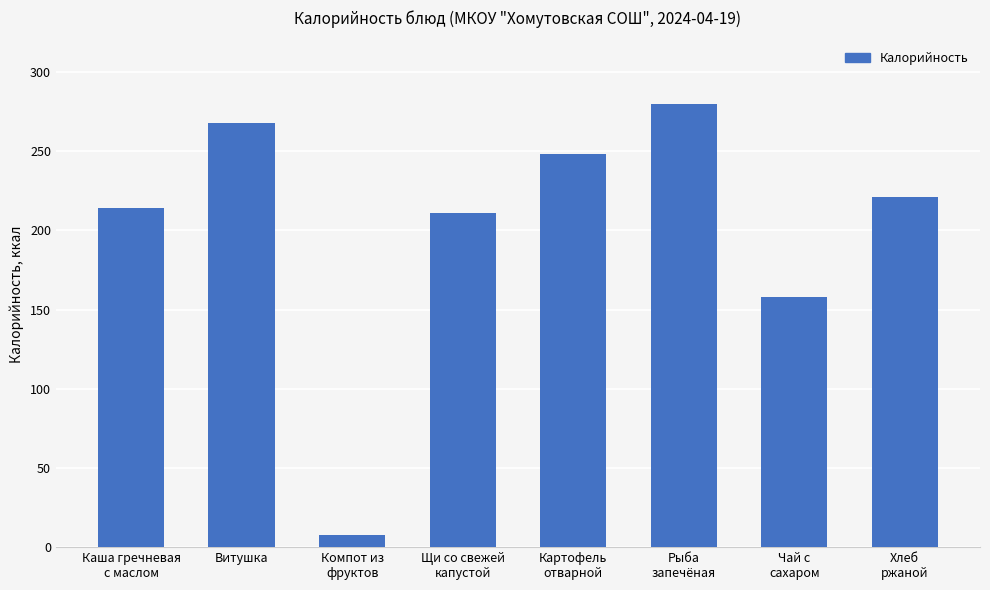

List the labels in order of value, smallest first.

Компот из
фруктов, Чай с
сахаром, Щи со свежей
капустой, Каша гречневая
с маслом, Хлеб
ржаной, Картофель
отварной, Витушка, Рыба
запечёная